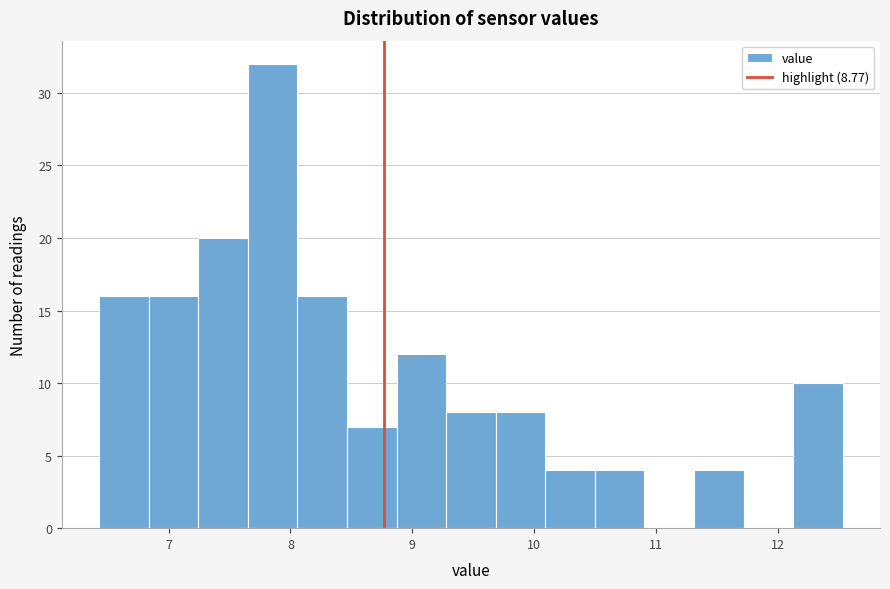

Over which range of the x-axis is the bar tallest?

7.7 to 8.1